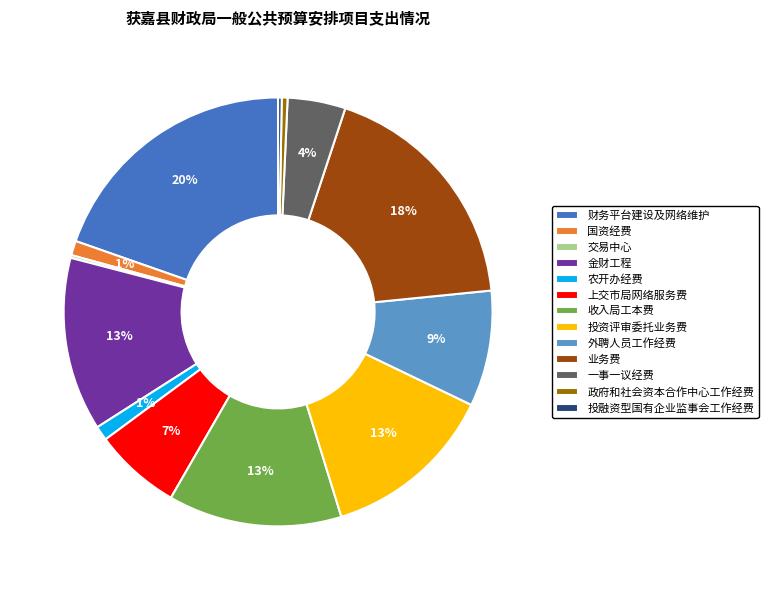

Which category has the biggest portion of the pie?

财务平台建设及网络维护